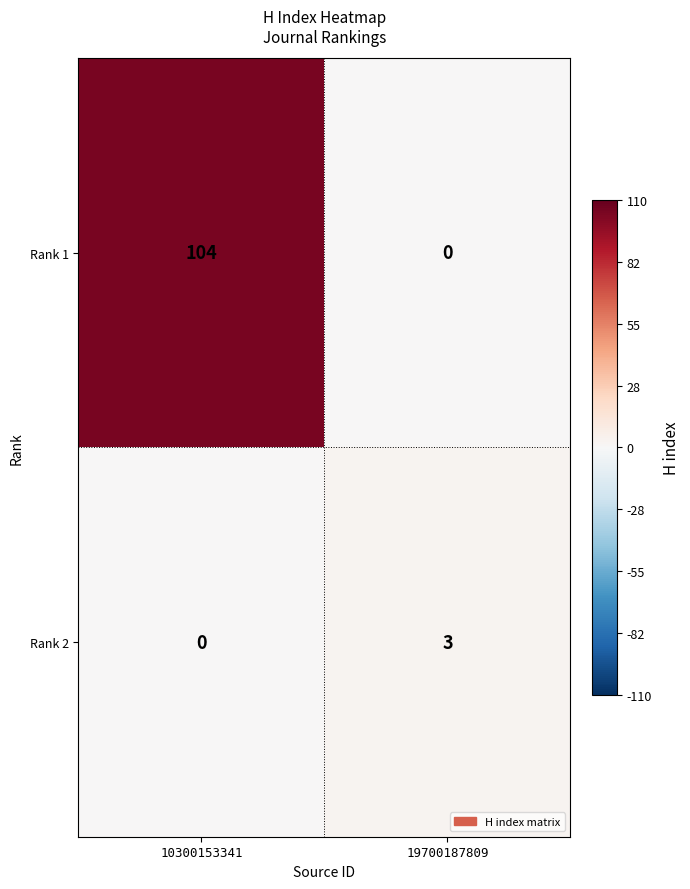

The Rank 2 series shows -2 at 10300153341. True or false?

False